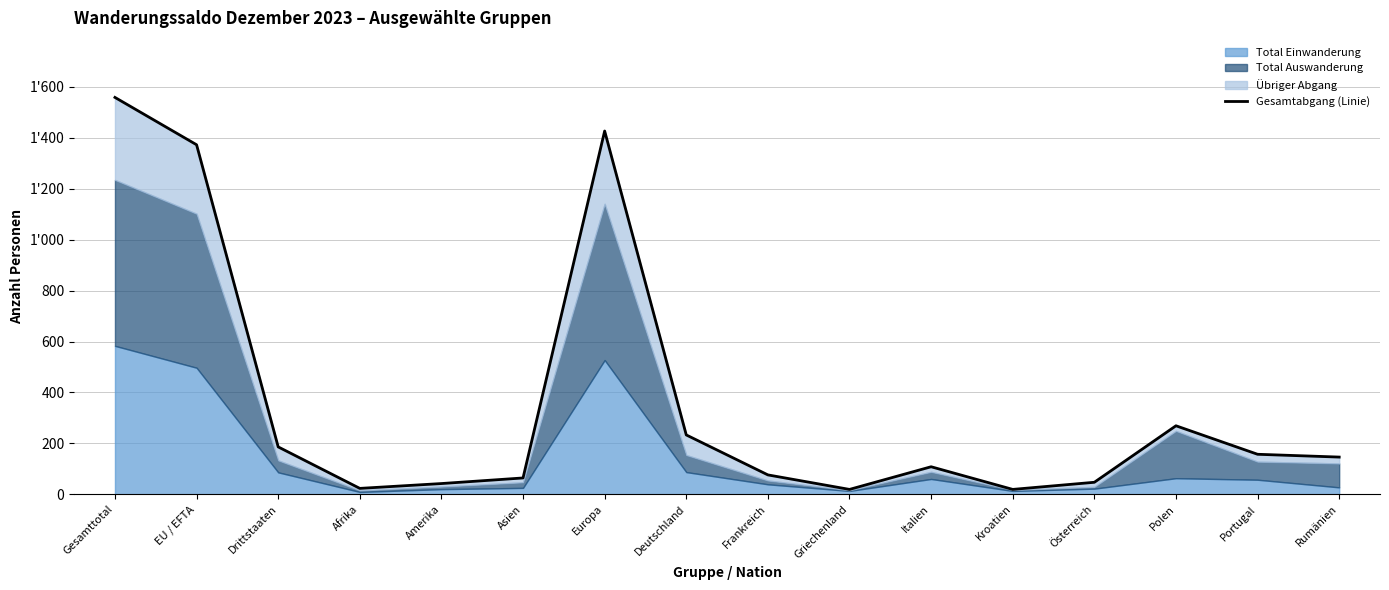

How many lines are shown in the chart?

1